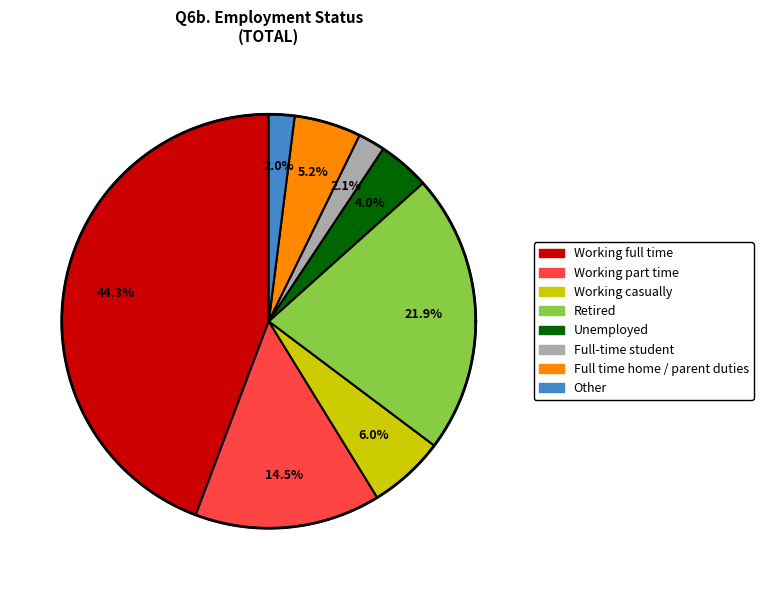

Is Unemployed the majority of the pie?

No